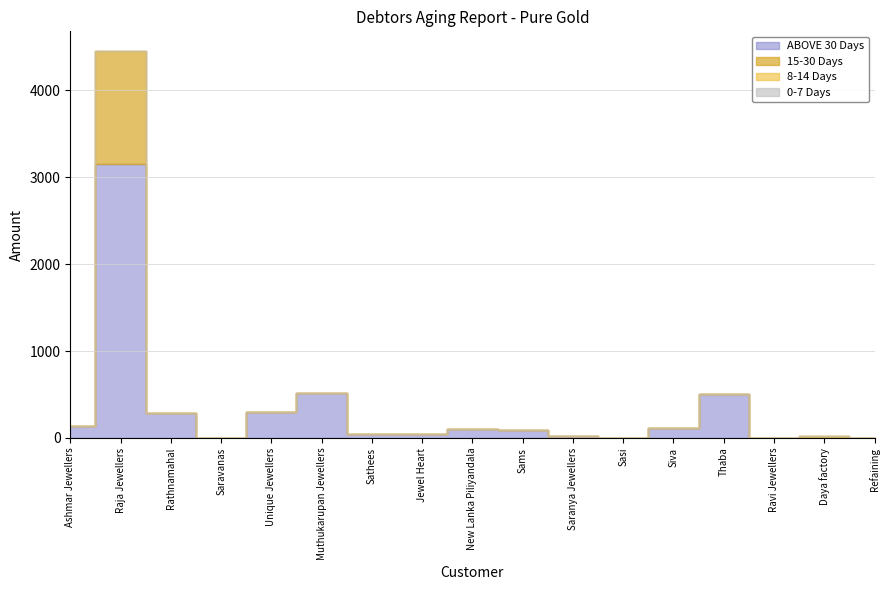

At how many categories does at least one series exceed 2865?

1